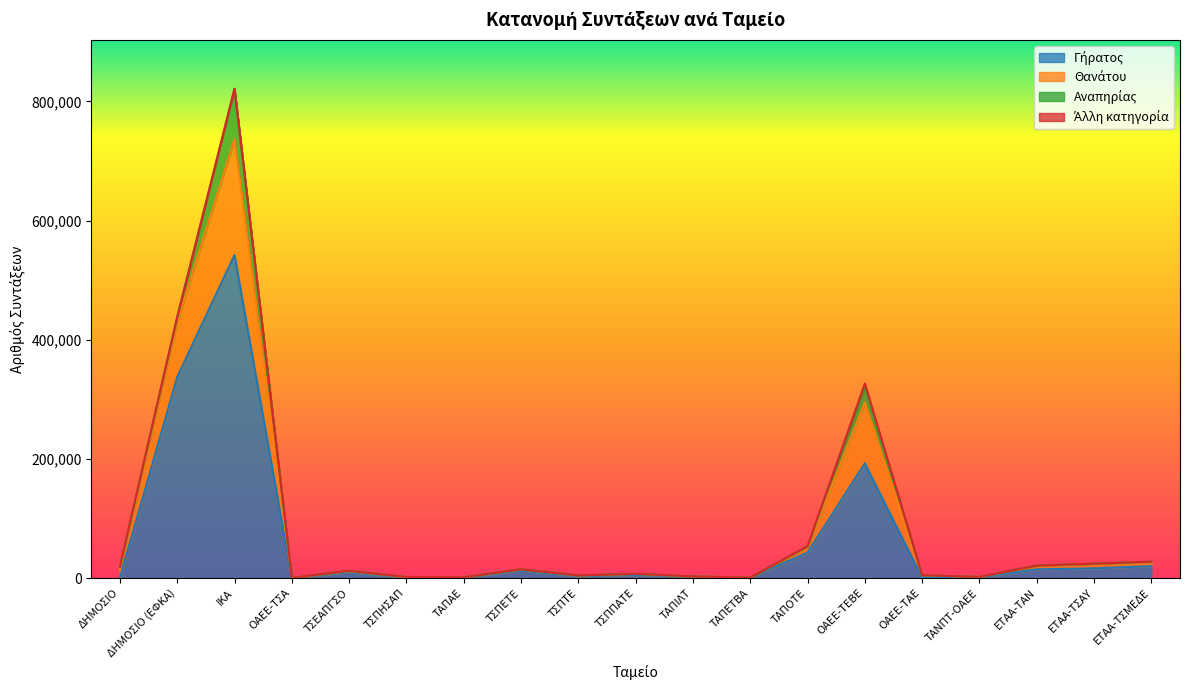

How many interior local peaks does the Θανάτου series have?

5